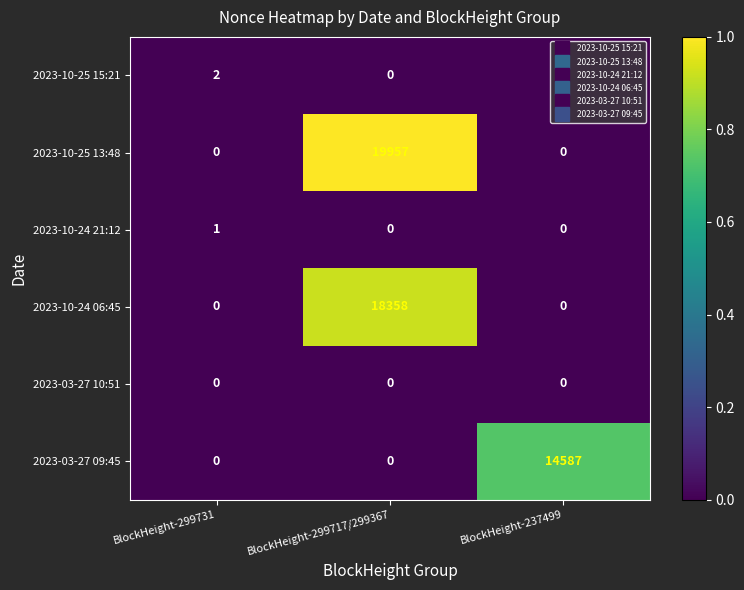

Which series changed the most between BlockHeight-299717/299367 and BlockHeight-237499?

2023-10-25 13:48